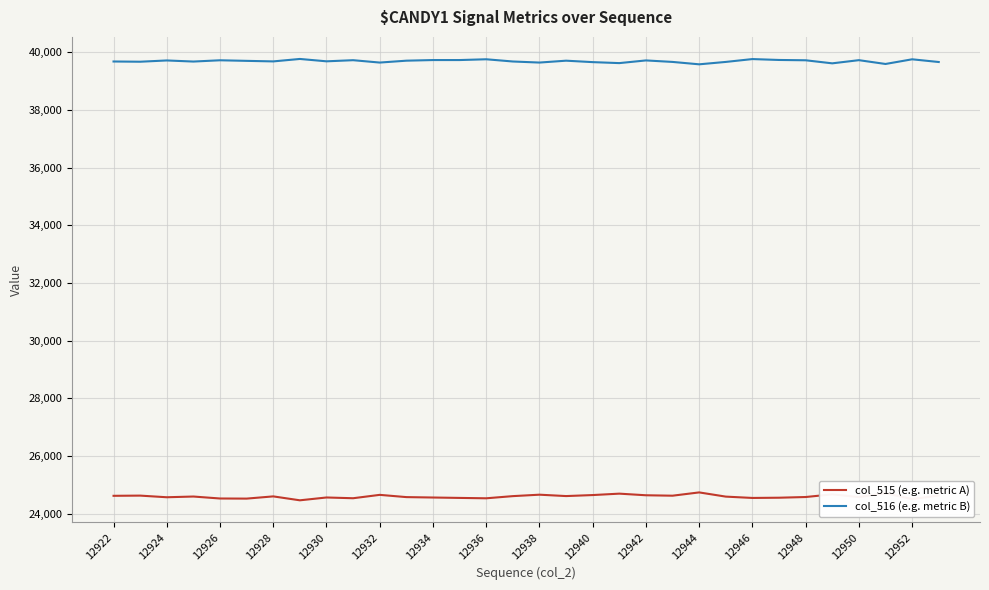

True or false: col_515 (e.g. metric A) and col_516 (e.g. metric B) cross at least once.

False